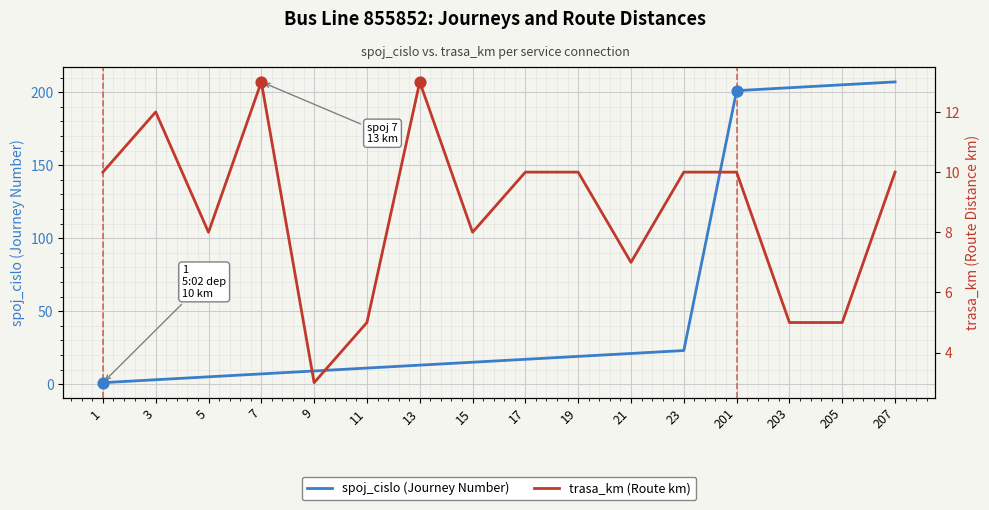

What are all the series names shown in the legend?

spoj_cislo (Journey Number), trasa_km (Route km)